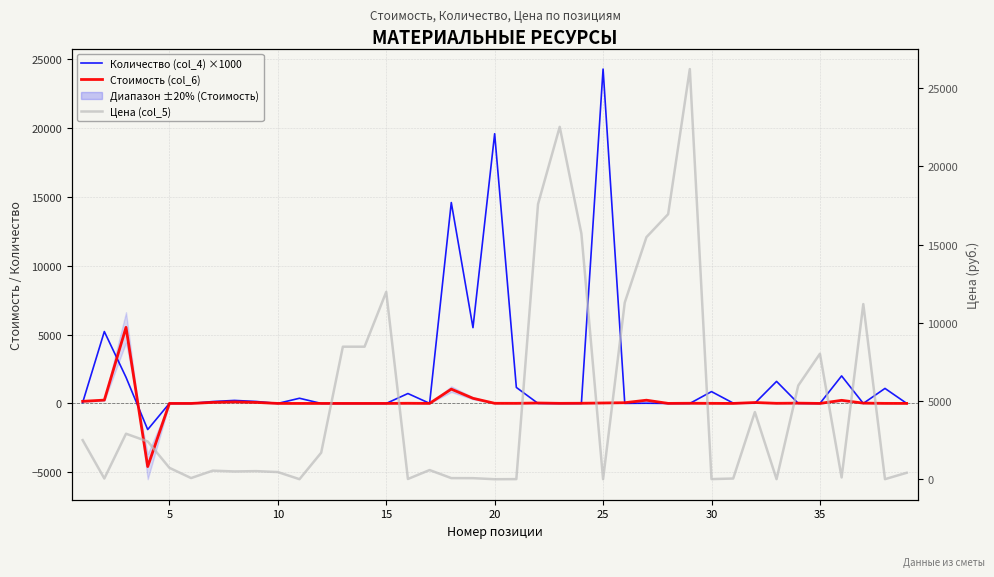

Which series ends up on top after the final intersection of Стоимость (col_6) and Цена (col_5)?

Цена (col_5)